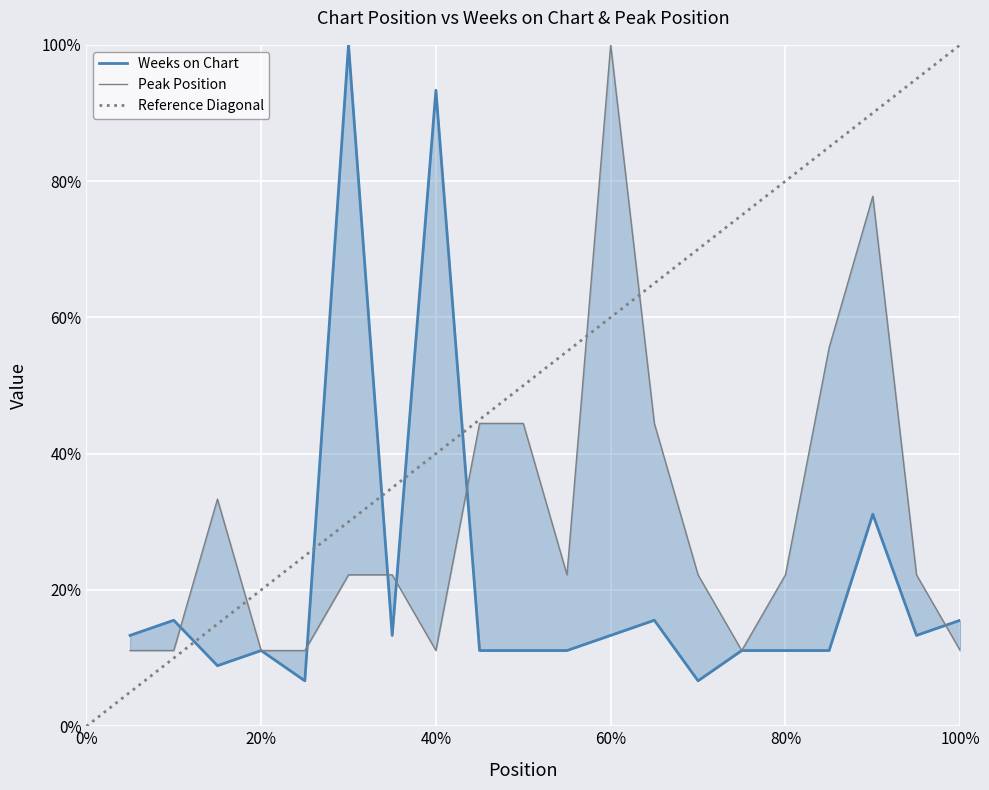

Rank the categories by Peak Position value from highest to lowest.

12, 18, 17, 9, 10, 13, 3, 6, 7, 11, 14, 16, 19, 1, 2, 4, 5, 8, 15, 20